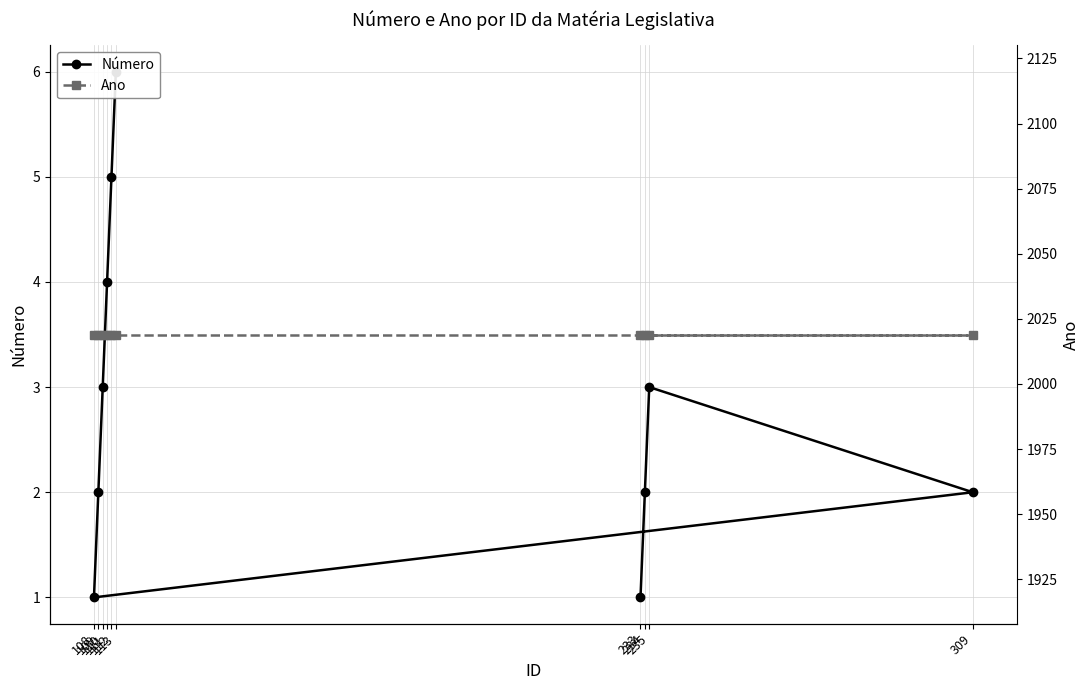

The Ano series shows 1272 at 111. True or false?

False